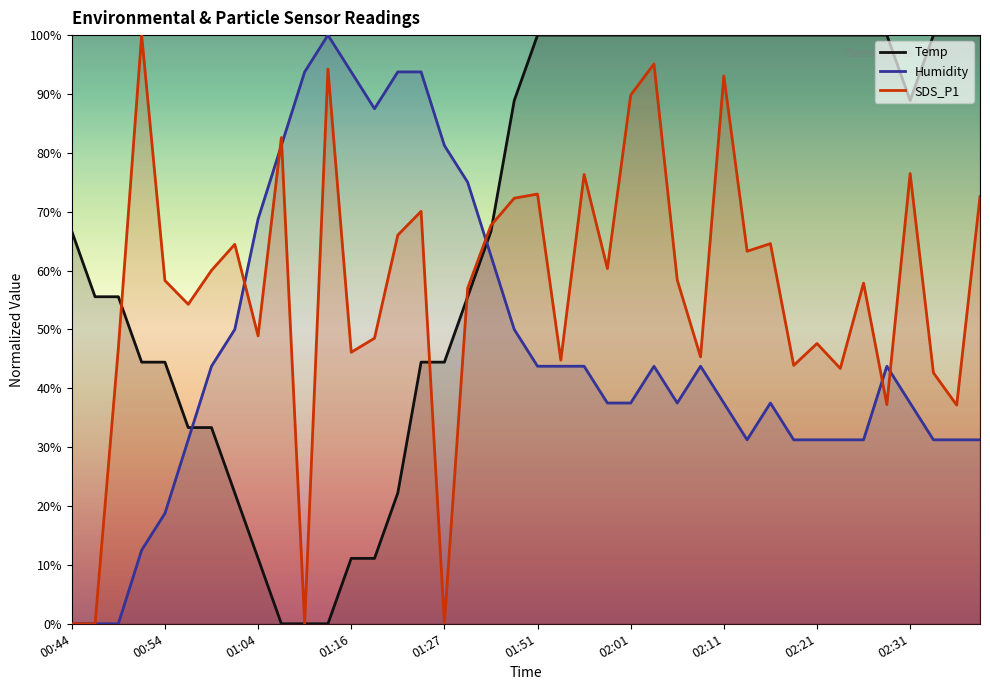

Which category has the highest value across all series?

01:51